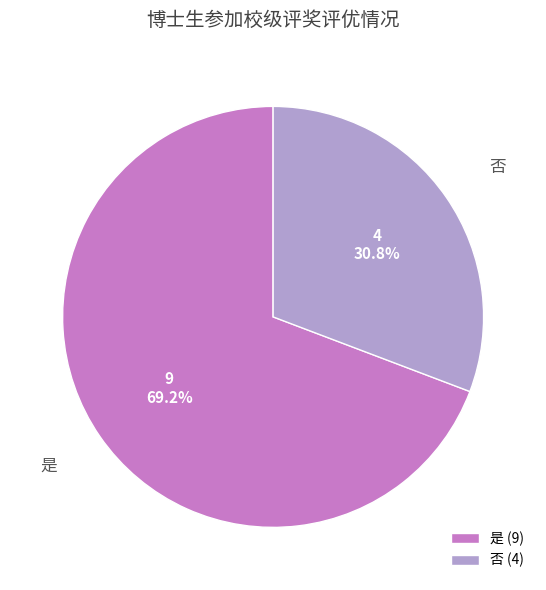

Does 否 account for over 50% of the chart?

No